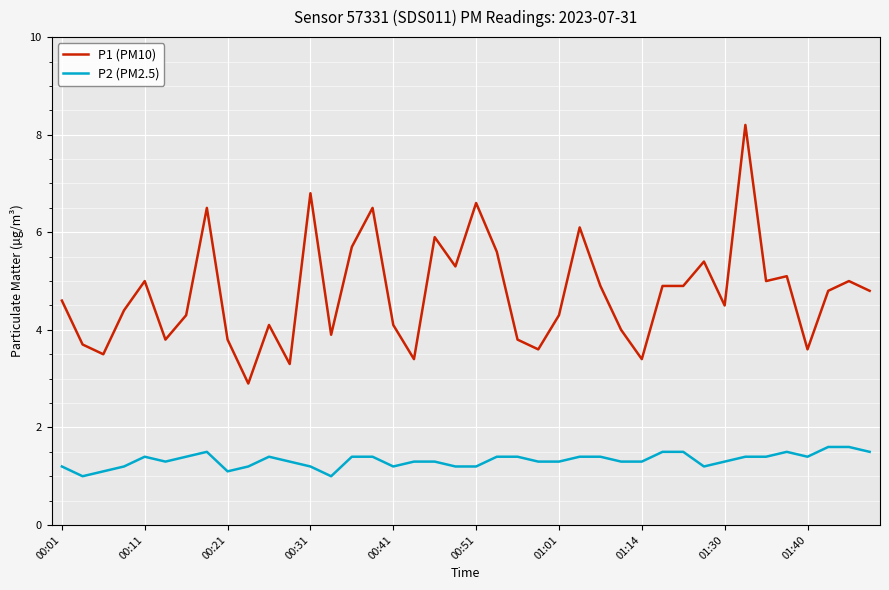

What is the difference between the maximum and minimum values in the P1 (PM10) series?

5.3